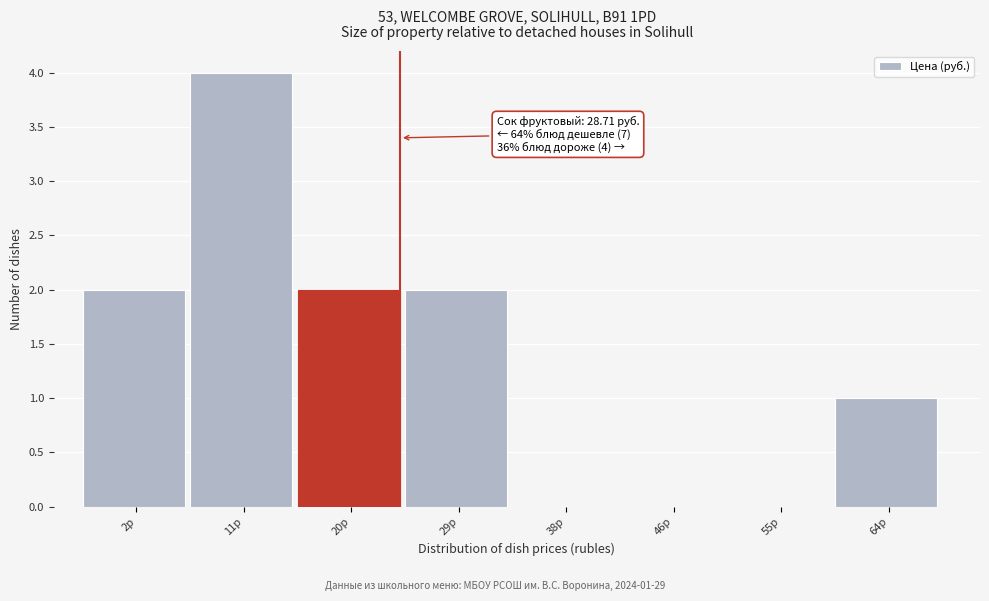

Reading left to right, extract all data points from this chart.

2р=2	11р=4	20р=2	29р=2	38р=0	46р=0	55р=0	64р=1